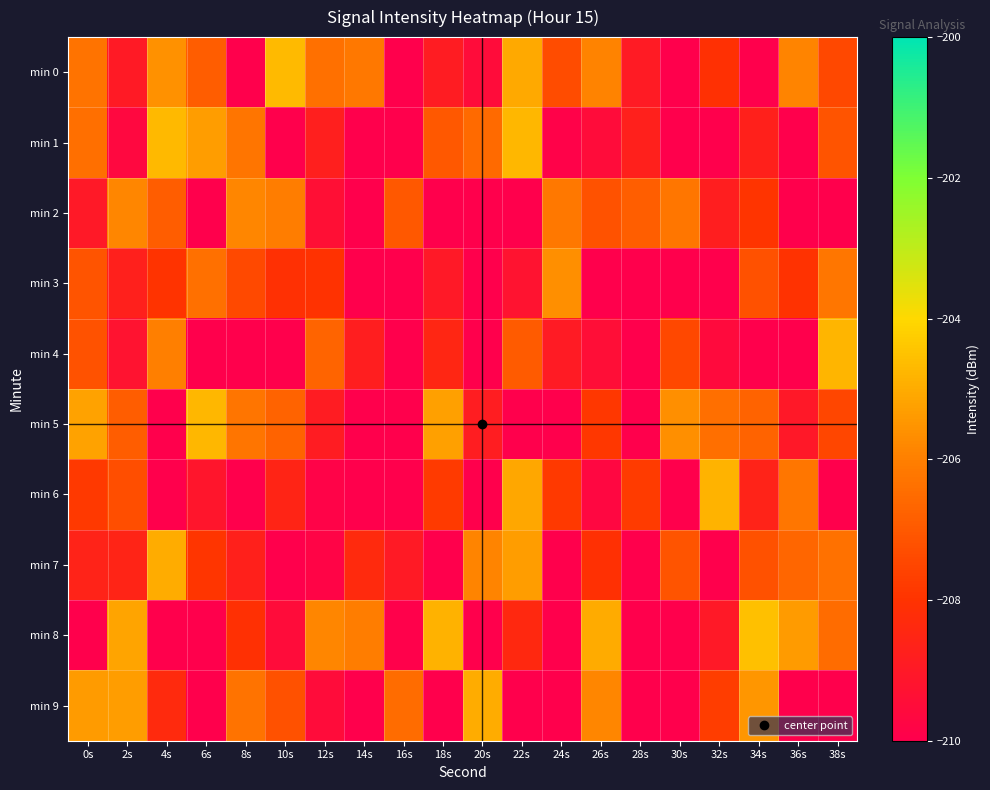

Reading left to right, transcribe all the data shown in this chart.

min 0: 0s=-206.3	2s=-209.0	4s=-205.6	6s=-206.9	8s=-211.7	10s=-204.7	12s=-206.4	14s=-206.2	16s=-211.5	18s=-208.9	20s=-209.5	22s=-205.1	24s=-207.3	26s=-205.9	28s=-208.9	30s=-210.7	32s=-208.1	34s=-212.0	36s=-205.9	38s=-207.4
min 1: 0s=-206.4	2s=-209.7	4s=-204.7	6s=-205.3	8s=-206.3	10s=-210.9	12s=-208.8	14s=-212.1	16s=-211.3	18s=-207.0	20s=-206.5	22s=-204.8	24s=-209.9	26s=-209.5	28s=-208.7	30s=-211.0	32s=-211.5	34s=-208.7	36s=-210.7	38s=-207.1
min 2: 0s=-209.0	2s=-205.8	4s=-206.9	6s=-210.0	8s=-205.8	10s=-206.1	12s=-209.4	14s=-210.2	16s=-207.0	18s=-211.4	20s=-210.9	22s=-212.4	24s=-206.2	26s=-207.2	28s=-206.8	30s=-206.2	32s=-208.8	34s=-207.9	36s=-211.4	38s=-211.6
min 3: 0s=-207.1	2s=-208.7	4s=-208.0	6s=-206.4	8s=-207.4	10s=-208.1	12s=-208.0	14s=-210.1	16s=-212.2	18s=-209.0	20s=-210.8	22s=-209.2	24s=-205.7	26s=-210.6	28s=-212.0	30s=-210.2	32s=-210.1	34s=-207.2	36s=-208.0	38s=-206.2
min 4: 0s=-207.2	2s=-209.2	4s=-206.0	6s=-211.2	8s=-212.3	10s=-211.8	12s=-206.7	14s=-208.8	16s=-211.2	18s=-208.5	20s=-211.3	22s=-206.9	24s=-208.9	26s=-209.4	28s=-210.1	30s=-207.4	32s=-209.6	34s=-211.8	36s=-211.5	38s=-204.8
min 5: 0s=-205.2	2s=-206.9	4s=-210.4	6s=-204.7	8s=-206.3	10s=-206.8	12s=-208.9	14s=-210.3	16s=-211.7	18s=-205.3	20s=-208.8	22s=-210.9	24s=-210.0	26s=-207.9	28s=-211.1	30s=-205.6	32s=-206.4	34s=-206.7	36s=-209.0	38s=-207.5
min 6: 0s=-207.8	2s=-207.3	4s=-211.8	6s=-209.2	8s=-212.2	10s=-208.5	12s=-209.9	14s=-211.3	16s=-211.7	18s=-207.8	20s=-211.1	22s=-205.1	24s=-207.8	26s=-209.7	28s=-207.8	30s=-212.3	32s=-204.8	34s=-208.6	36s=-206.2	38s=-211.8
min 7: 0s=-208.6	2s=-208.6	4s=-205.0	6s=-207.9	8s=-208.7	10s=-210.4	12s=-209.8	14s=-208.3	16s=-209.0	18s=-212.3	20s=-205.9	22s=-205.3	24s=-211.4	26s=-208.1	28s=-211.6	30s=-207.1	32s=-210.2	34s=-207.2	36s=-206.7	38s=-206.3
min 8: 0s=-211.6	2s=-205.2	4s=-210.6	6s=-212.2	8s=-208.1	10s=-209.5	12s=-205.9	14s=-206.0	16s=-210.0	18s=-204.9	20s=-210.2	22s=-208.4	24s=-210.4	26s=-205.0	28s=-211.2	30s=-212.1	32s=-209.0	34s=-204.6	36s=-205.4	38s=-206.5
min 9: 0s=-205.4	2s=-205.3	4s=-208.3	6s=-210.0	8s=-206.3	10s=-207.2	12s=-209.5	14s=-211.7	16s=-206.5	18s=-210.4	20s=-205.0	22s=-210.6	24s=-211.5	26s=-205.8	28s=-211.3	30s=-211.1	32s=-207.7	34s=-205.5	36s=-210.9	38s=-210.0